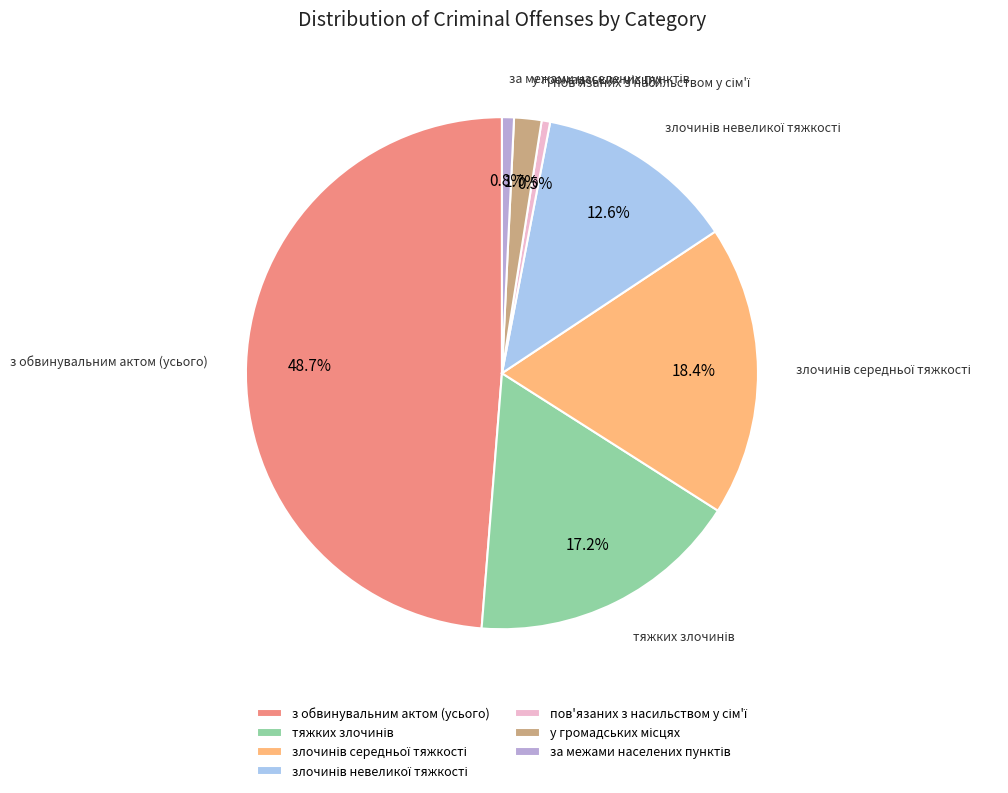

Which slice is the largest?

з обвинувальним актом (усього)